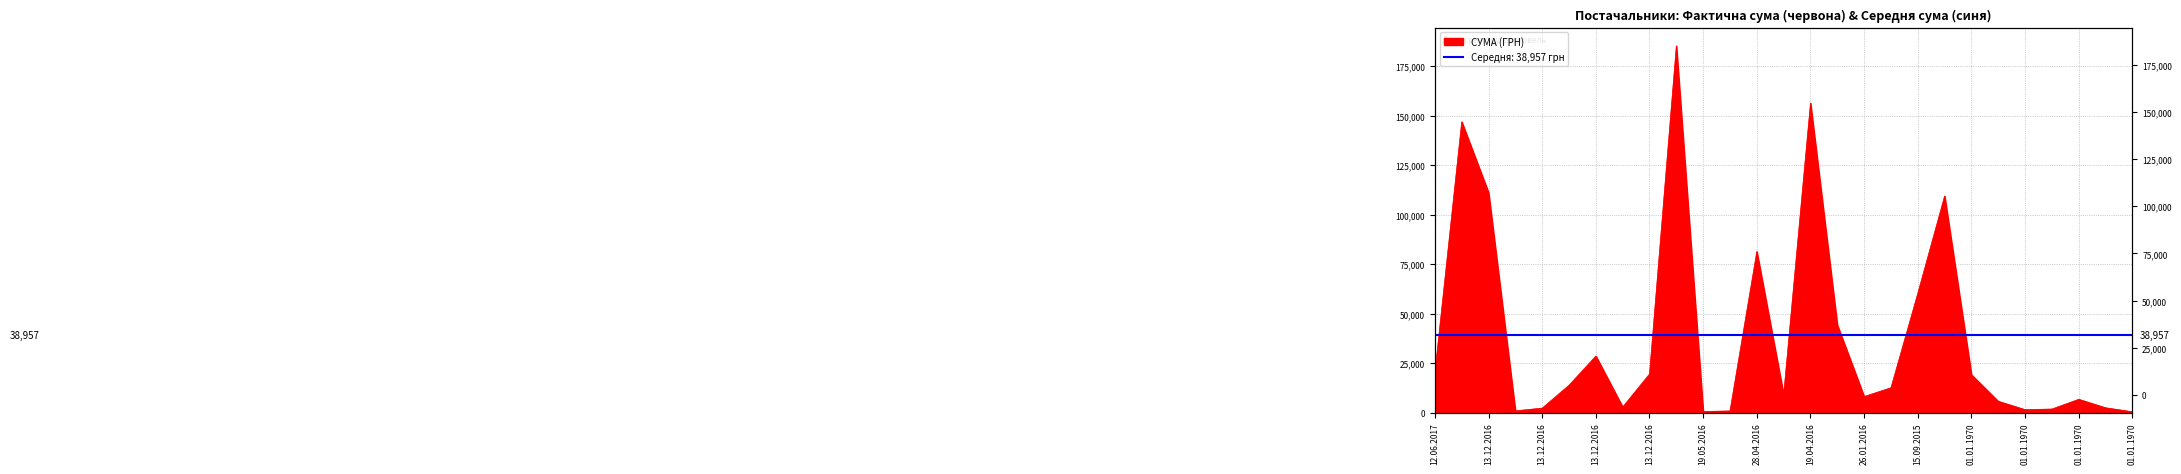

What is the change in value from 13.12.2016 to 01.01.1970?

-11437.7